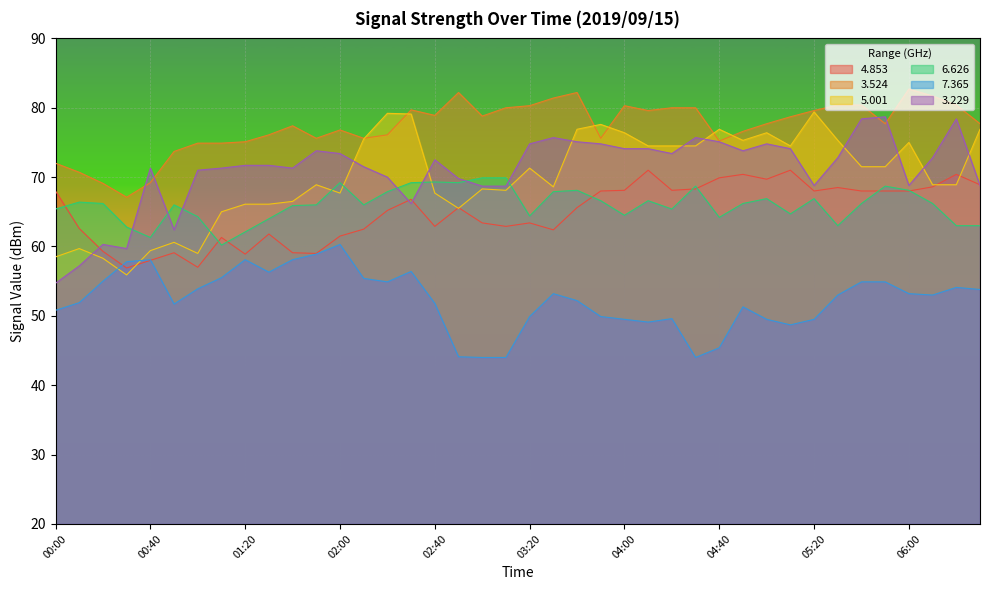

At which category does   5.001 reach its first local valley?

00:30